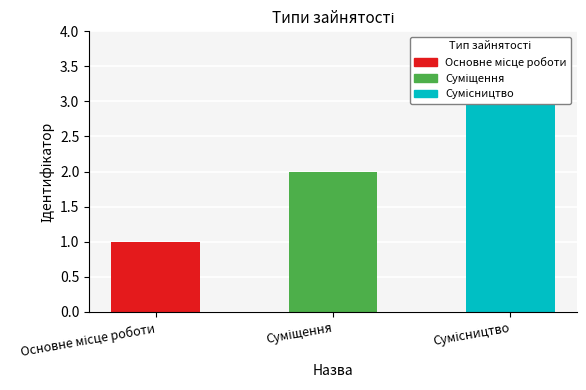

The chart shows a value of 2 at Суміщення. True or false?

True